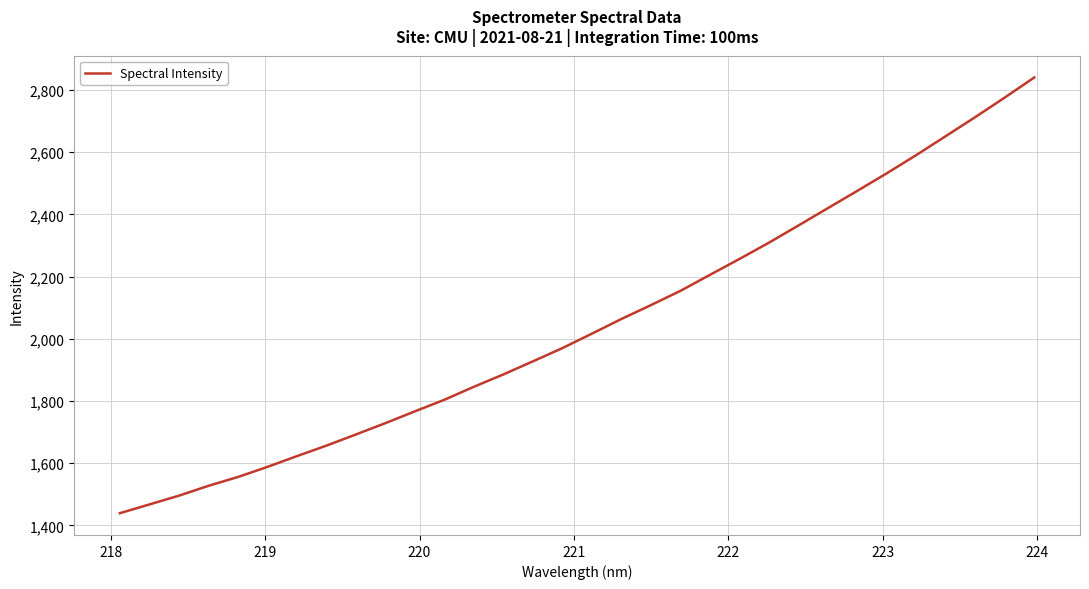

What is the greatest value displayed?

2839.8